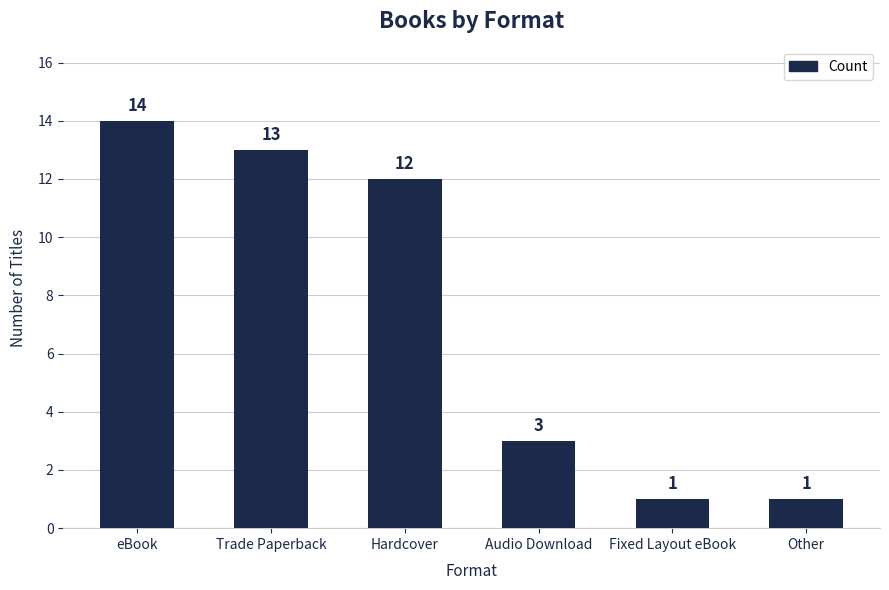

Approximately how many times larger is the value at eBook compared to Fixed Layout eBook?

14.0